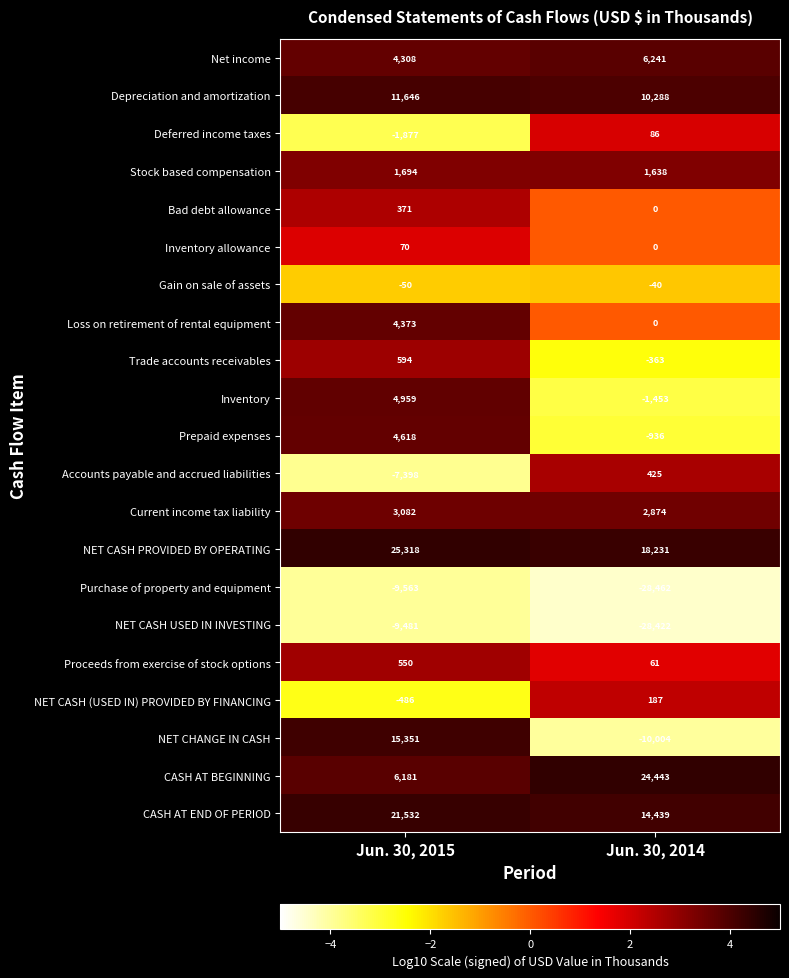

What is the difference between the maximum and minimum values in the Stock based compensation series?

56